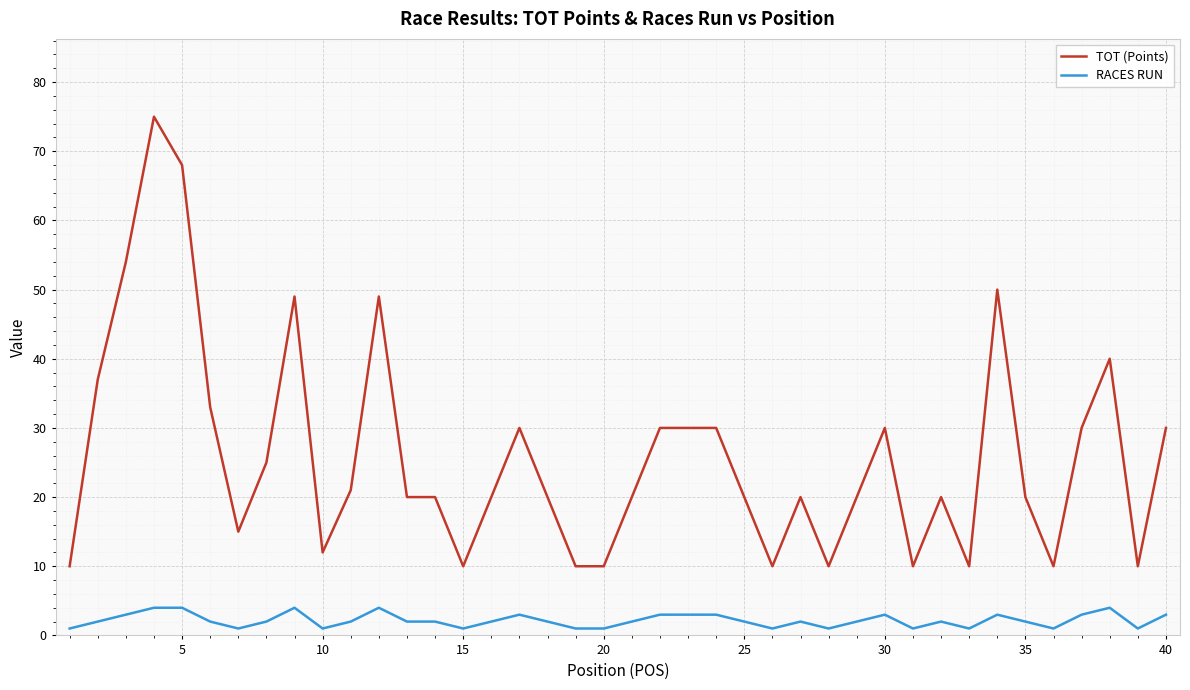

True or false: TOT (Points) and RACES RUN intersect in this chart.

False